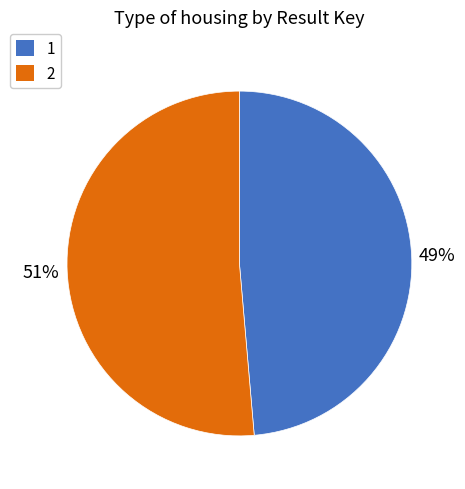

How many slices are in this pie chart?

2